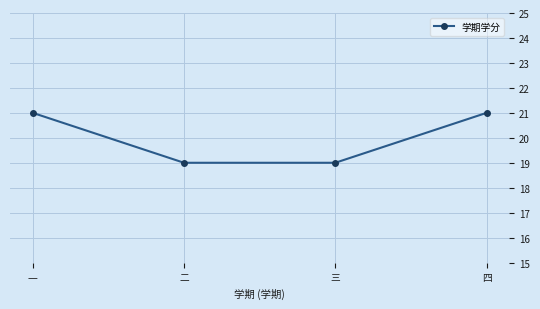

How many values are between 19 and 21?

4